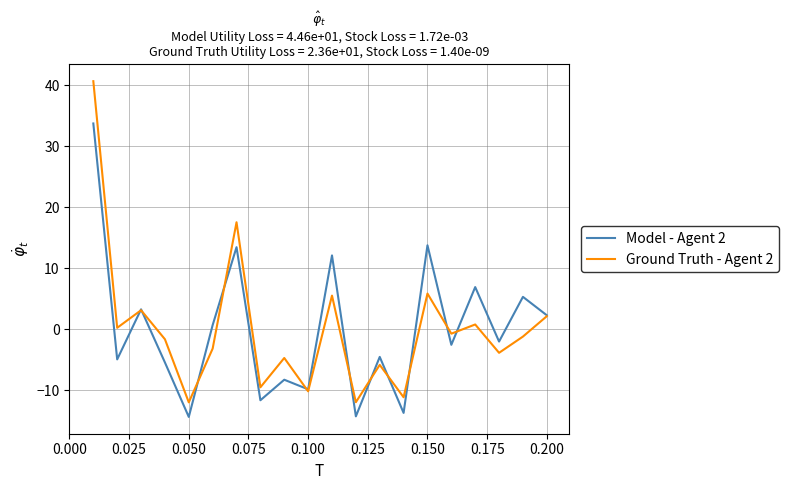

Which series has the largest range (max minus min)?

Ground Truth - Agent 2